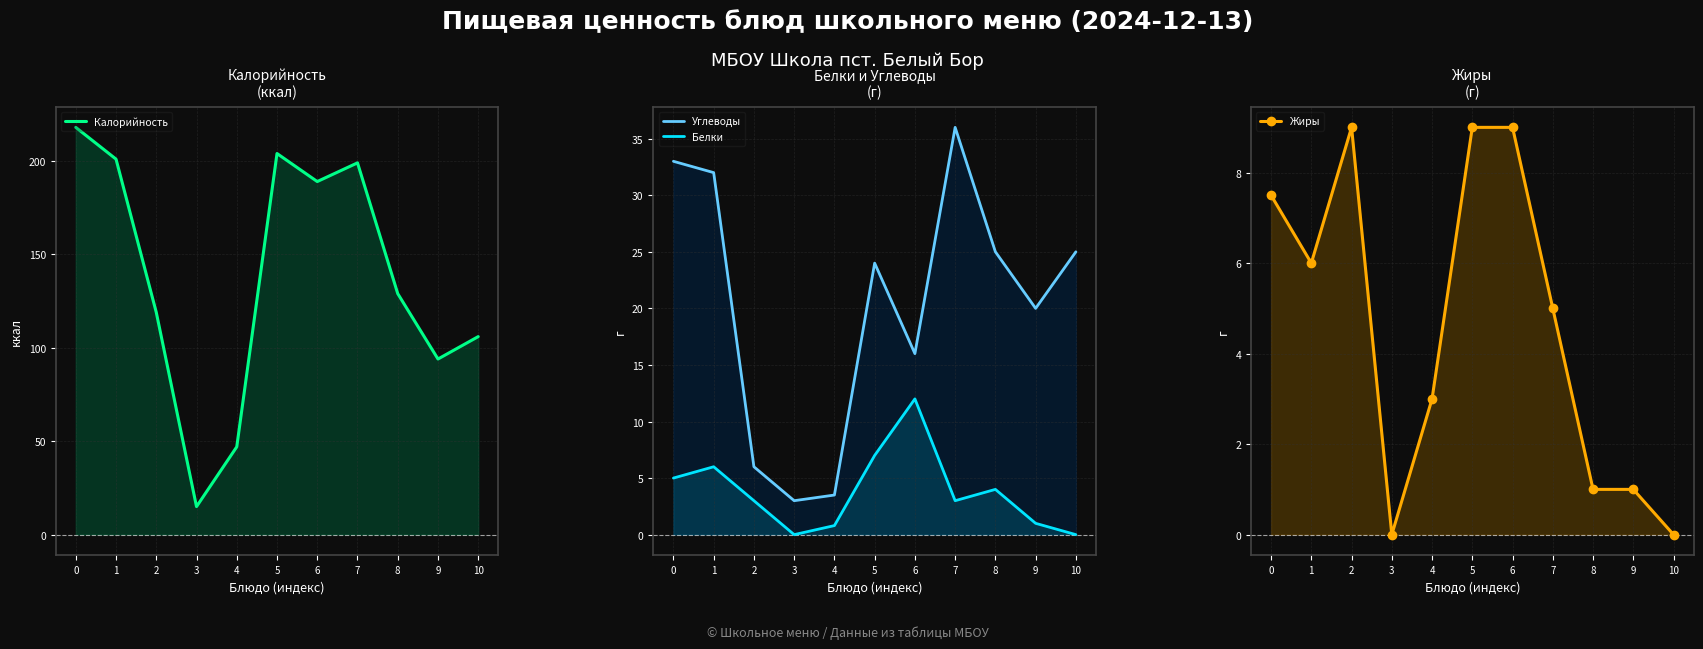

What is the approximate value of Углеводы at 1?

32.0